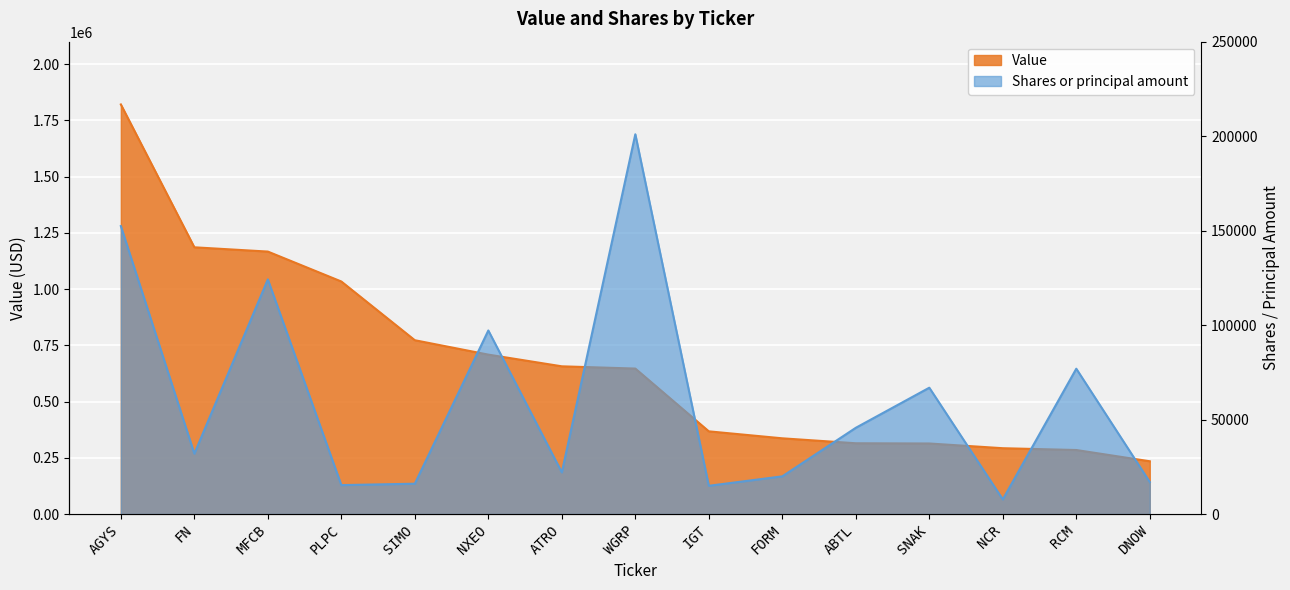

Between SNAK and FORM, which is larger?

FORM